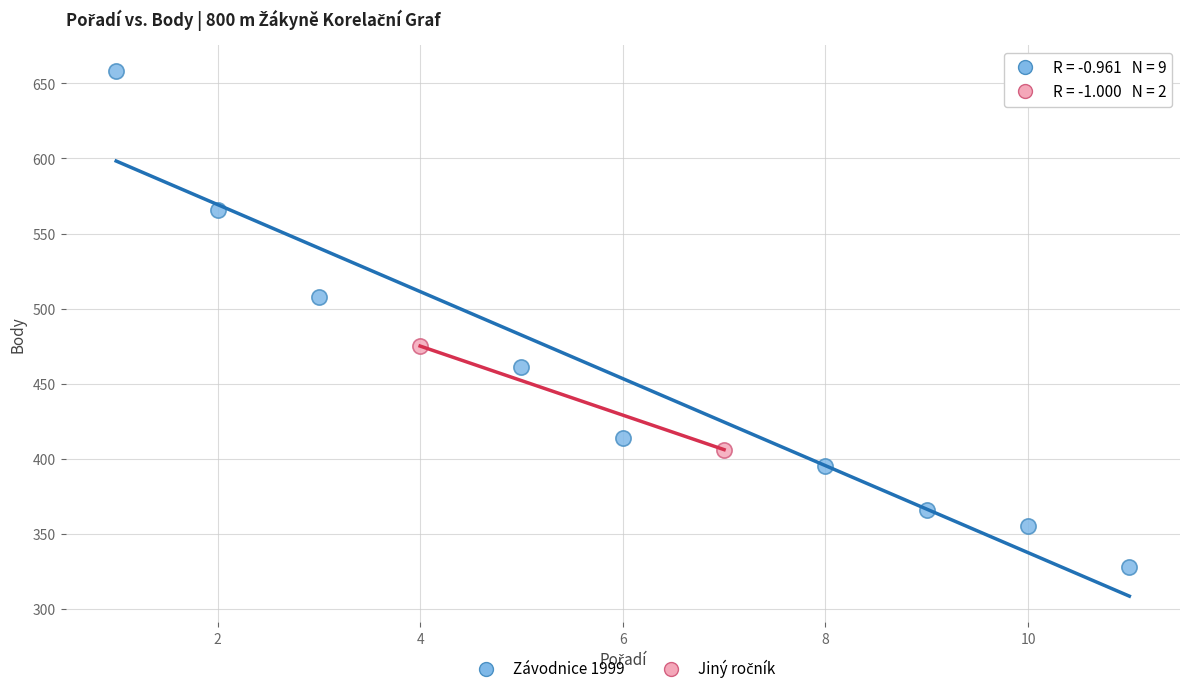

Which series has the largest Y range (max minus min)?

Závodnice 1999